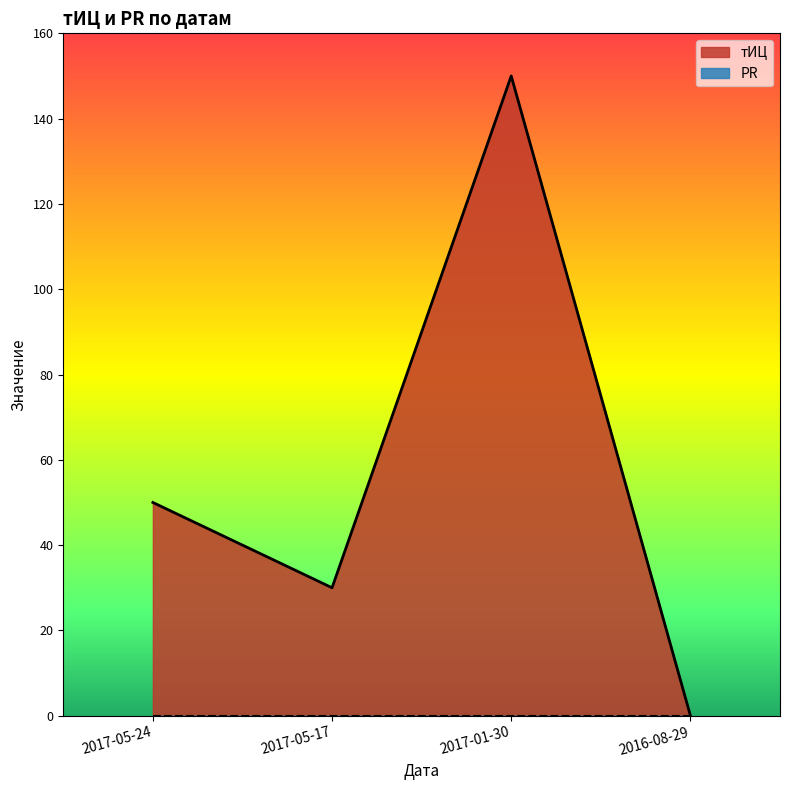

Does the chart display data point markers on the line(s)?

No